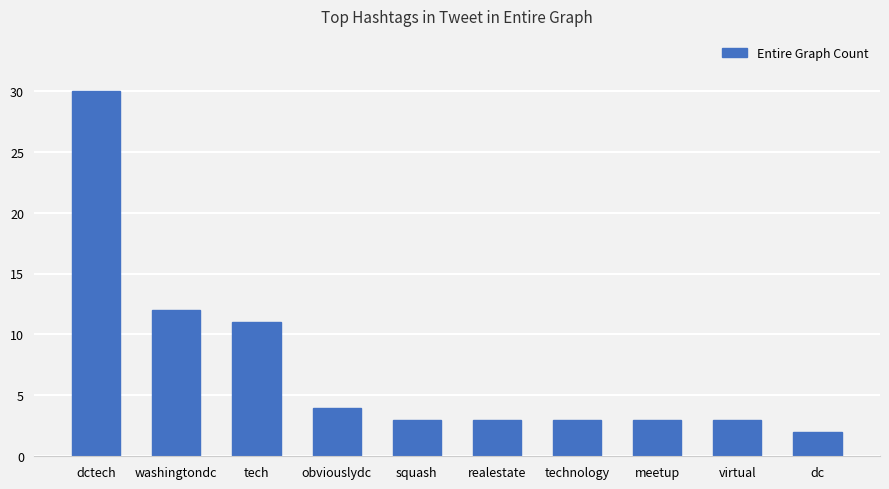

The chart shows a value of 1 at technology. True or false?

False